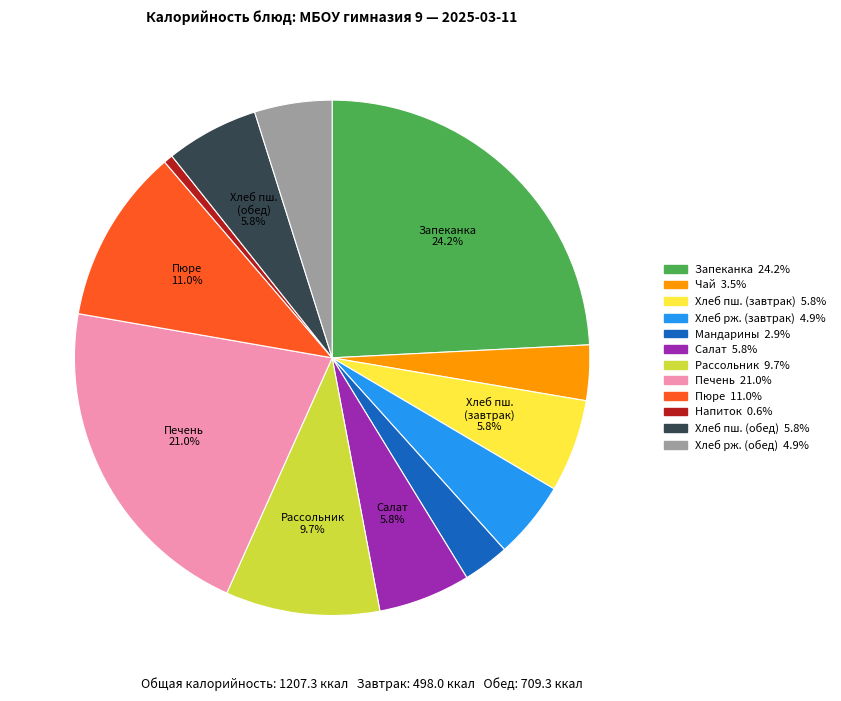

Does any single category account for the majority?

No